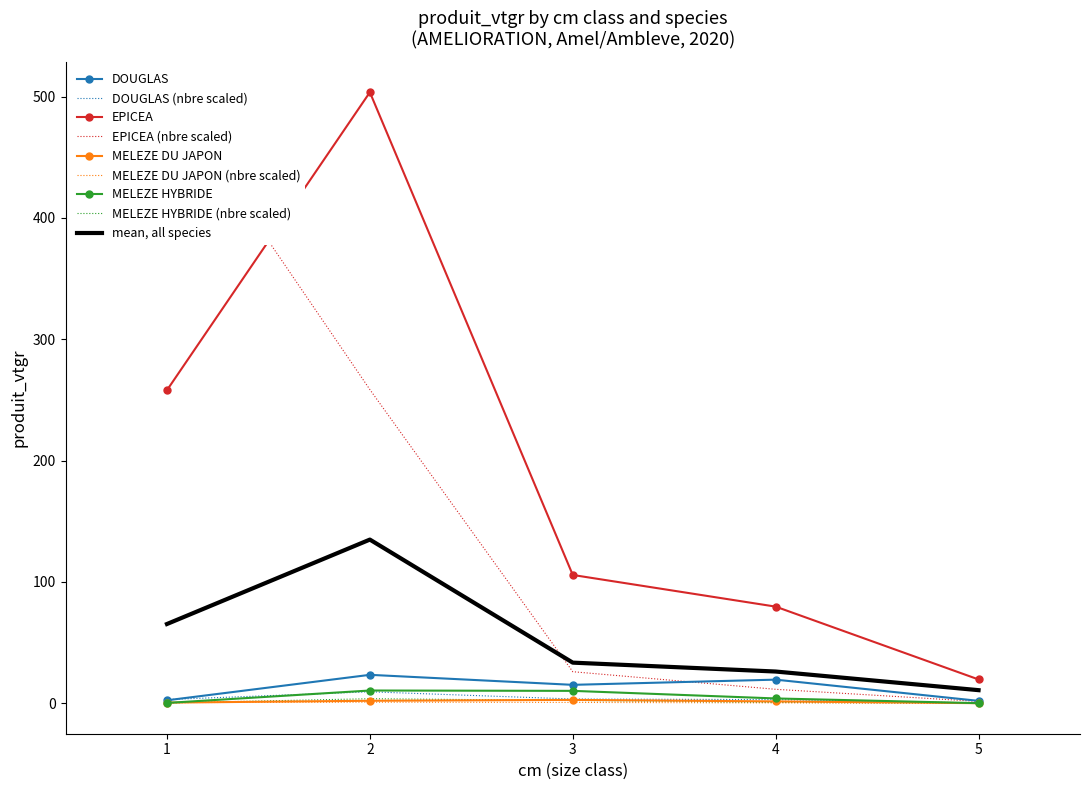

Is the value of EPICEA at 3 greater than the value of MELEZE DU JAPON at 1?

Yes